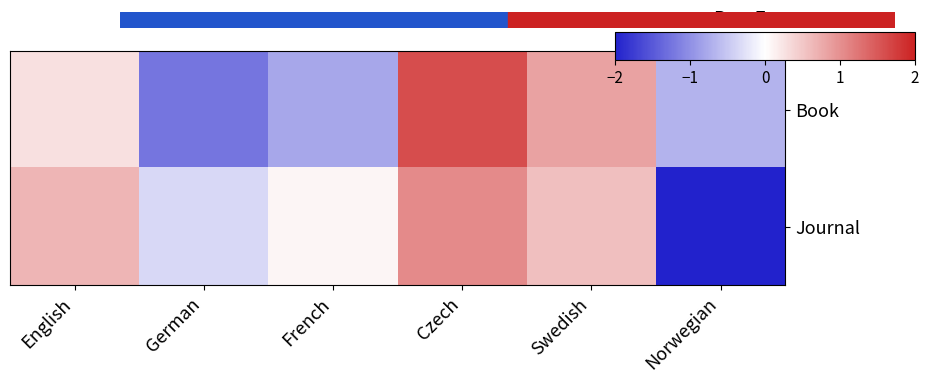

Rank the series by their average value, from highest to lowest.

Journal, Book